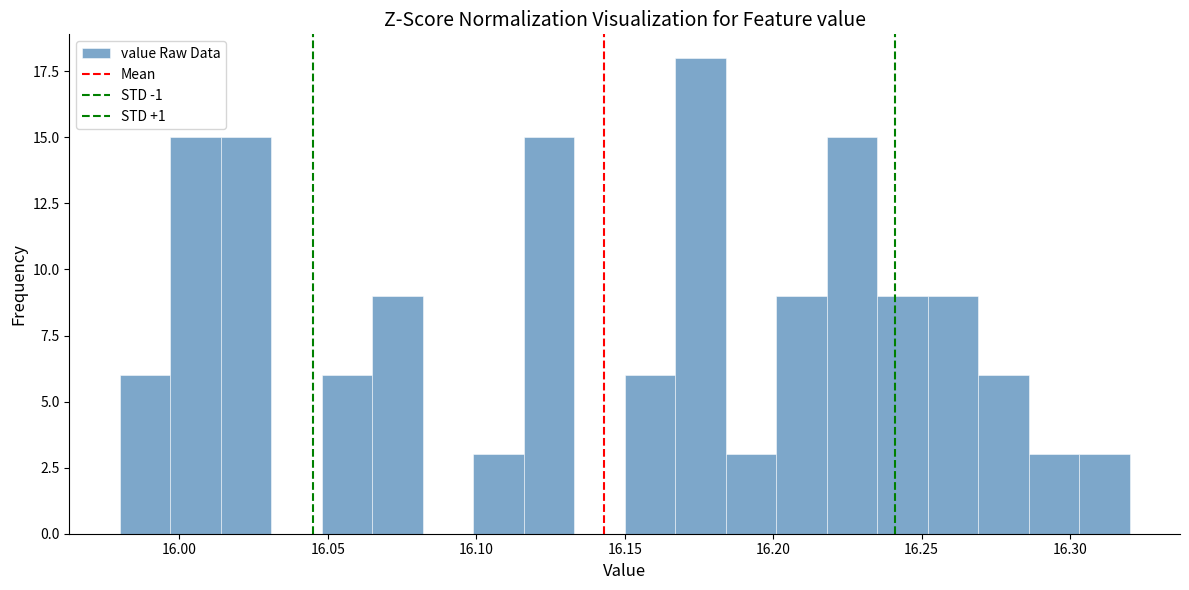

Read against the x-axis, roughly where is the centre of the tallest bar?

16.175